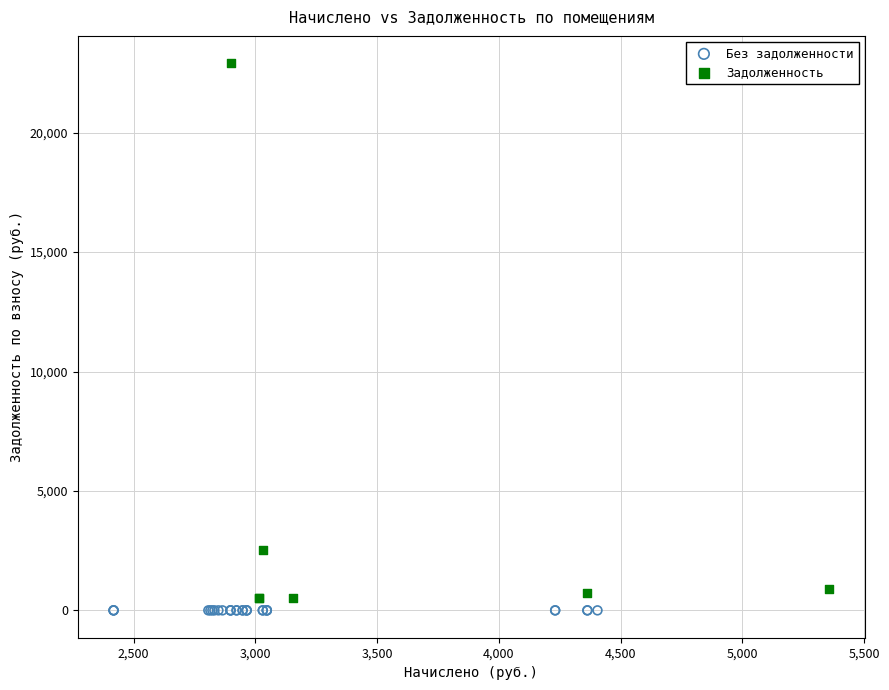

Which series contains the highest Y value?

Задолженность